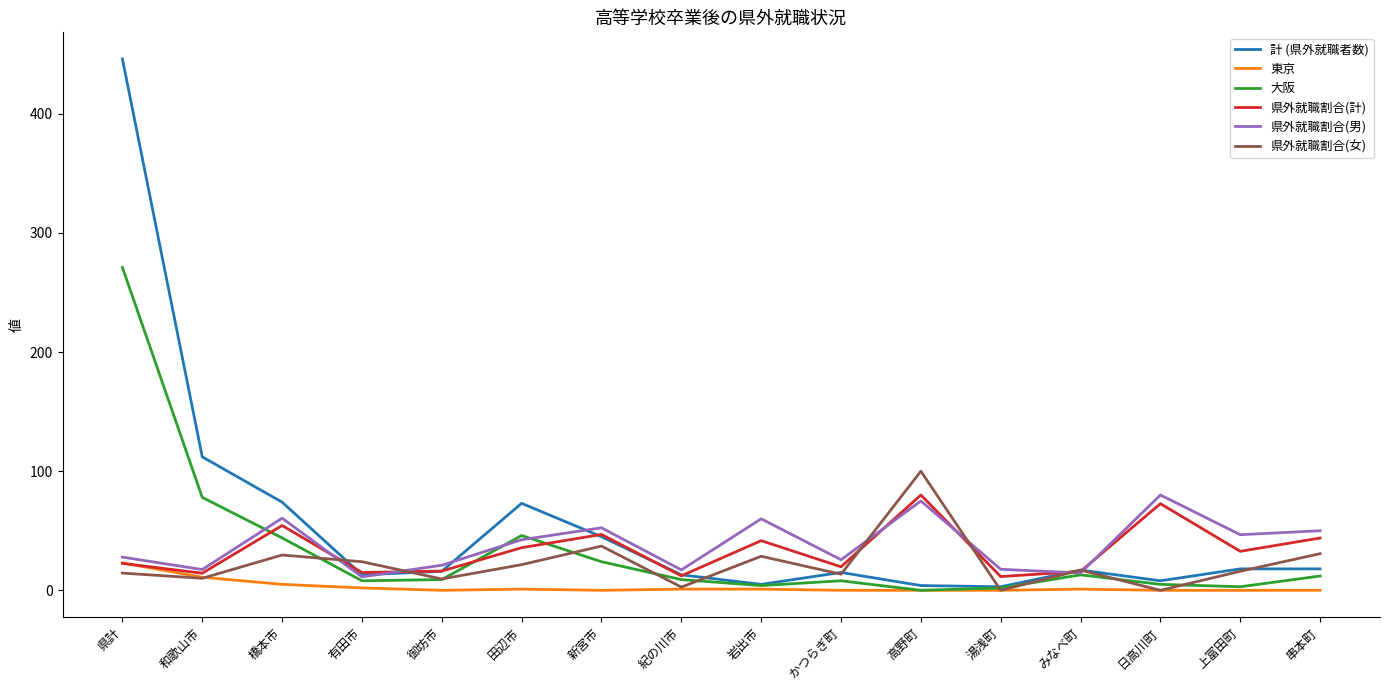

What is the maximum value shown in the chart?

446.0